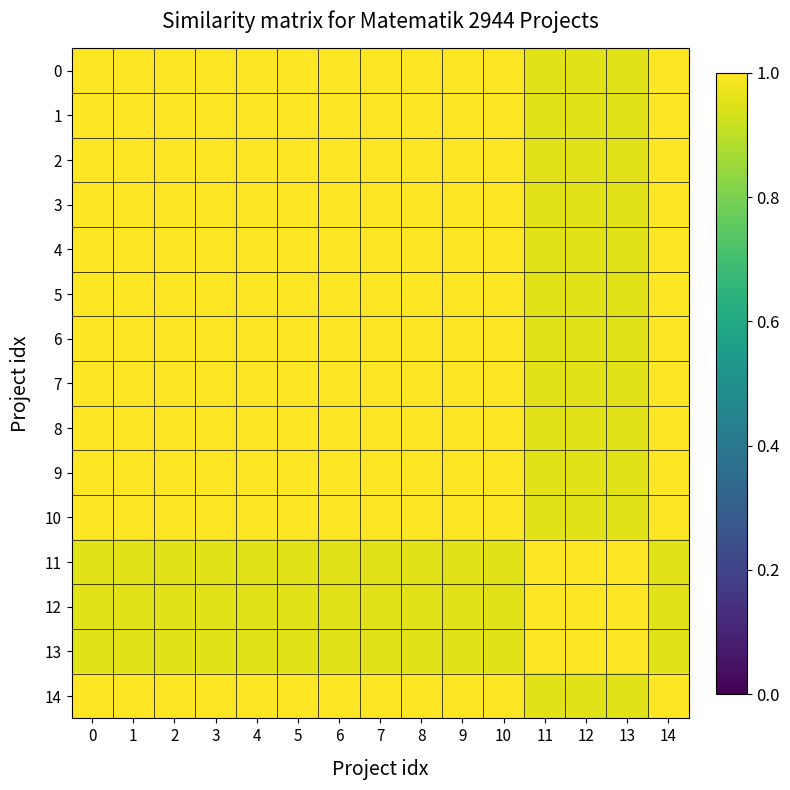

Reading left to right, extract all data points from this chart.

0: 0=1.0	1=1.0	2=1.0	3=1.0	4=1.0	5=1.0	6=1.0	7=1.0	8=1.0	9=1.0	10=1.0	11=1.0	12=1.0	13=1.0	14=1.0
1: 0=1.0	1=1.0	2=1.0	3=1.0	4=1.0	5=1.0	6=1.0	7=1.0	8=1.0	9=1.0	10=1.0	11=1.0	12=1.0	13=1.0	14=1.0
2: 0=1.0	1=1.0	2=1.0	3=1.0	4=1.0	5=1.0	6=1.0	7=1.0	8=1.0	9=1.0	10=1.0	11=1.0	12=1.0	13=1.0	14=1.0
3: 0=1.0	1=1.0	2=1.0	3=1.0	4=1.0	5=1.0	6=1.0	7=1.0	8=1.0	9=1.0	10=1.0	11=1.0	12=1.0	13=1.0	14=1.0
4: 0=1.0	1=1.0	2=1.0	3=1.0	4=1.0	5=1.0	6=1.0	7=1.0	8=1.0	9=1.0	10=1.0	11=1.0	12=1.0	13=1.0	14=1.0
5: 0=1.0	1=1.0	2=1.0	3=1.0	4=1.0	5=1.0	6=1.0	7=1.0	8=1.0	9=1.0	10=1.0	11=1.0	12=1.0	13=1.0	14=1.0
6: 0=1.0	1=1.0	2=1.0	3=1.0	4=1.0	5=1.0	6=1.0	7=1.0	8=1.0	9=1.0	10=1.0	11=1.0	12=1.0	13=1.0	14=1.0
7: 0=1.0	1=1.0	2=1.0	3=1.0	4=1.0	5=1.0	6=1.0	7=1.0	8=1.0	9=1.0	10=1.0	11=1.0	12=1.0	13=1.0	14=1.0
8: 0=1.0	1=1.0	2=1.0	3=1.0	4=1.0	5=1.0	6=1.0	7=1.0	8=1.0	9=1.0	10=1.0	11=1.0	12=1.0	13=1.0	14=1.0
9: 0=1.0	1=1.0	2=1.0	3=1.0	4=1.0	5=1.0	6=1.0	7=1.0	8=1.0	9=1.0	10=1.0	11=1.0	12=1.0	13=1.0	14=1.0
10: 0=1.0	1=1.0	2=1.0	3=1.0	4=1.0	5=1.0	6=1.0	7=1.0	8=1.0	9=1.0	10=1.0	11=1.0	12=1.0	13=1.0	14=1.0
11: 0=1.0	1=1.0	2=1.0	3=1.0	4=1.0	5=1.0	6=1.0	7=1.0	8=1.0	9=1.0	10=1.0	11=1.0	12=1.0	13=1.0	14=1.0
12: 0=1.0	1=1.0	2=1.0	3=1.0	4=1.0	5=1.0	6=1.0	7=1.0	8=1.0	9=1.0	10=1.0	11=1.0	12=1.0	13=1.0	14=1.0
13: 0=1.0	1=1.0	2=1.0	3=1.0	4=1.0	5=1.0	6=1.0	7=1.0	8=1.0	9=1.0	10=1.0	11=1.0	12=1.0	13=1.0	14=1.0
14: 0=1.0	1=1.0	2=1.0	3=1.0	4=1.0	5=1.0	6=1.0	7=1.0	8=1.0	9=1.0	10=1.0	11=1.0	12=1.0	13=1.0	14=1.0